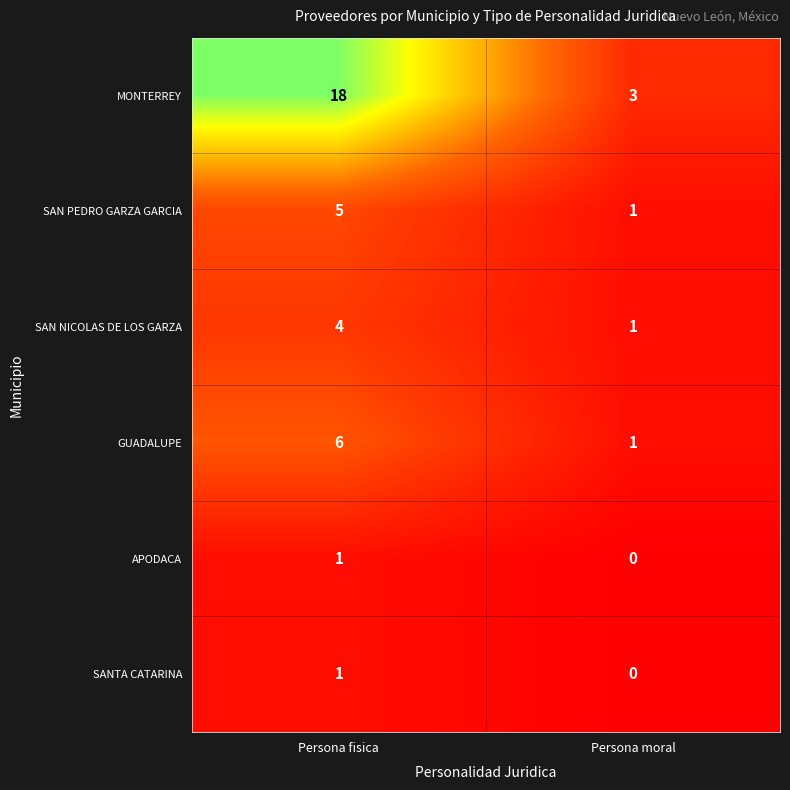

Read the GUADALUPE value at Persona fisica.

6